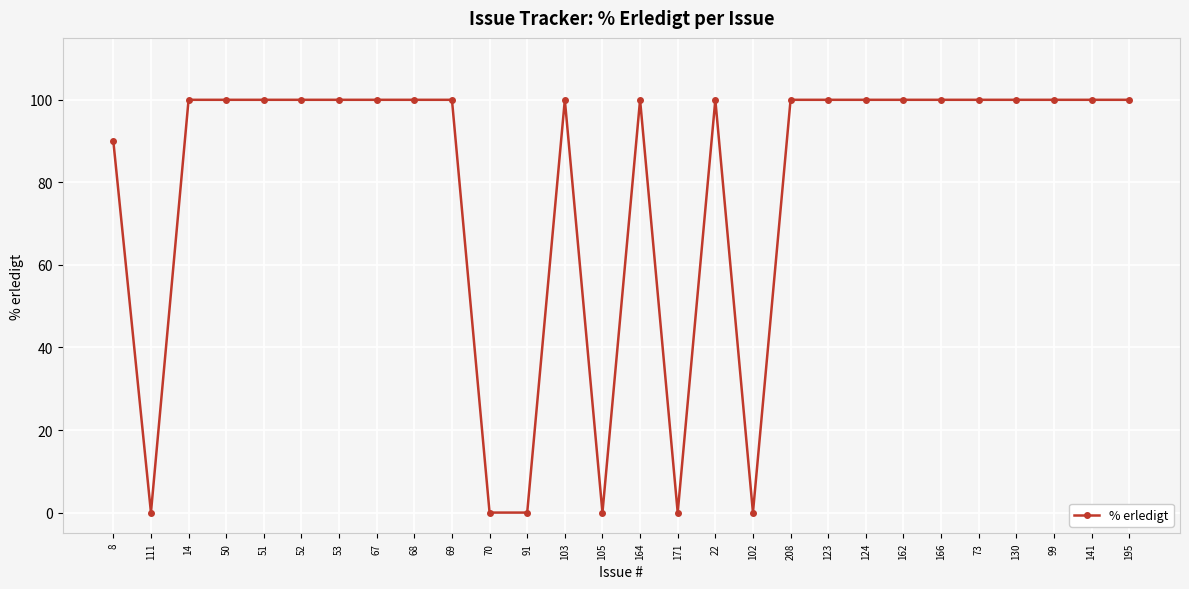

Reading left to right, list all the values displayed in this chart.

90	0	100	100	100	100	100	100	100	100	0	0	100	0	100	0	100	0	100	100	100	100	100	100	100	100	100	100